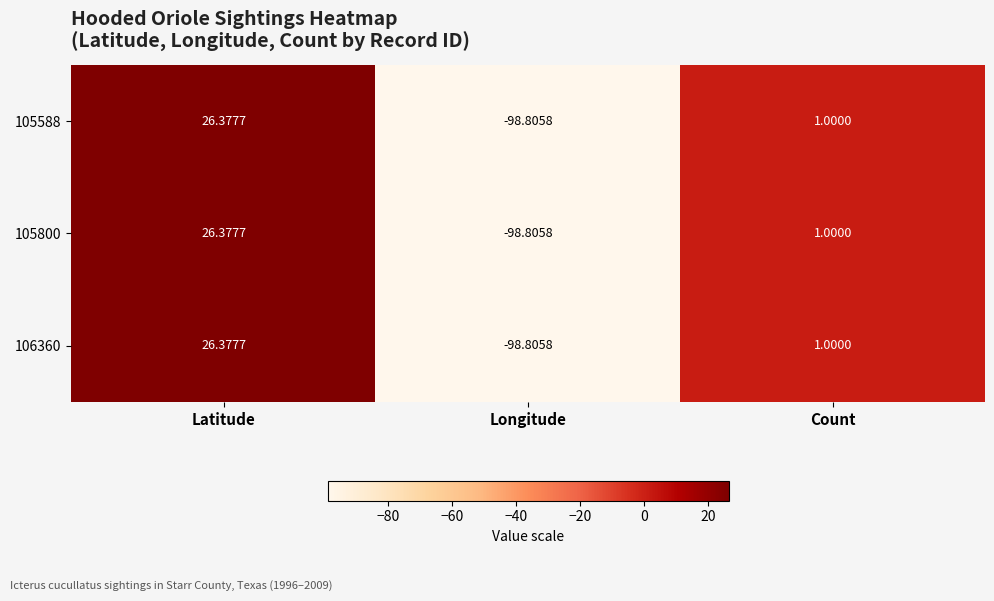

At which label does 105588 reach its minimum?

Longitude